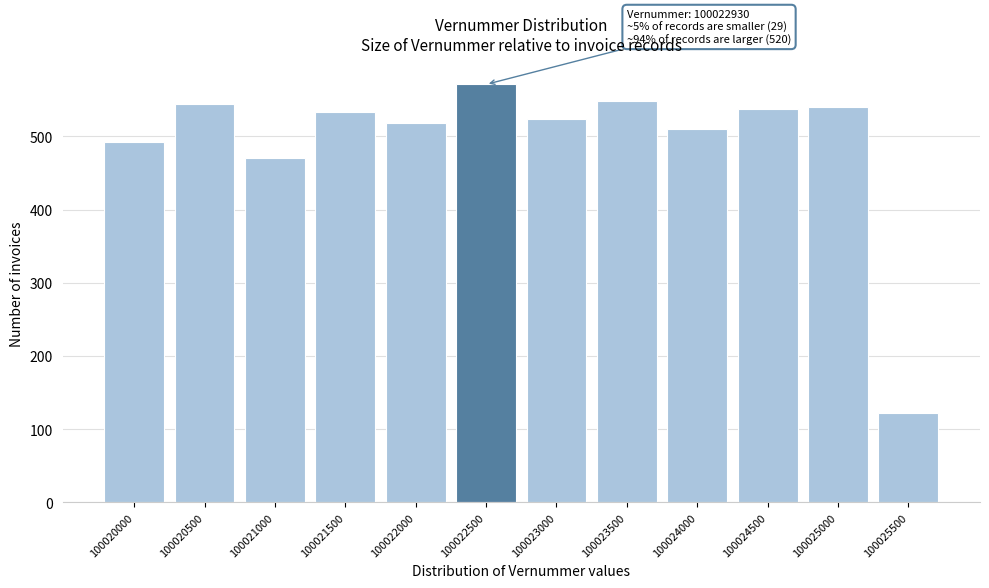

Reading left to right, list all the values displayed in this chart.

493	544	470	533	518	571	524	548	510	537	540	122